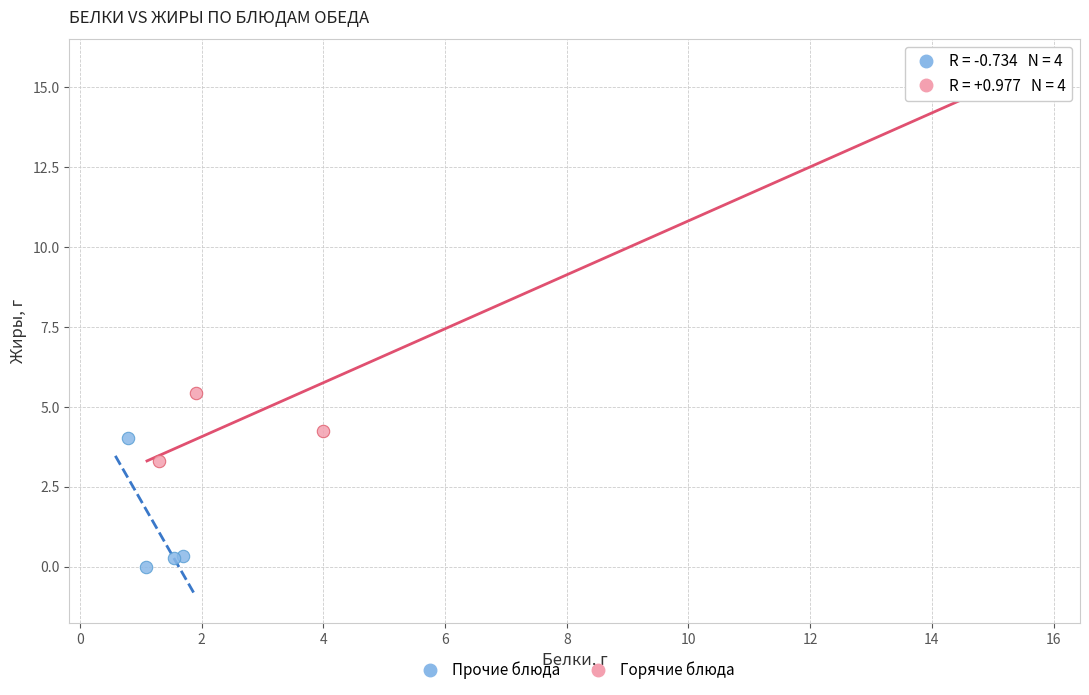

Which series contains the highest Y value?

Горячие блюда